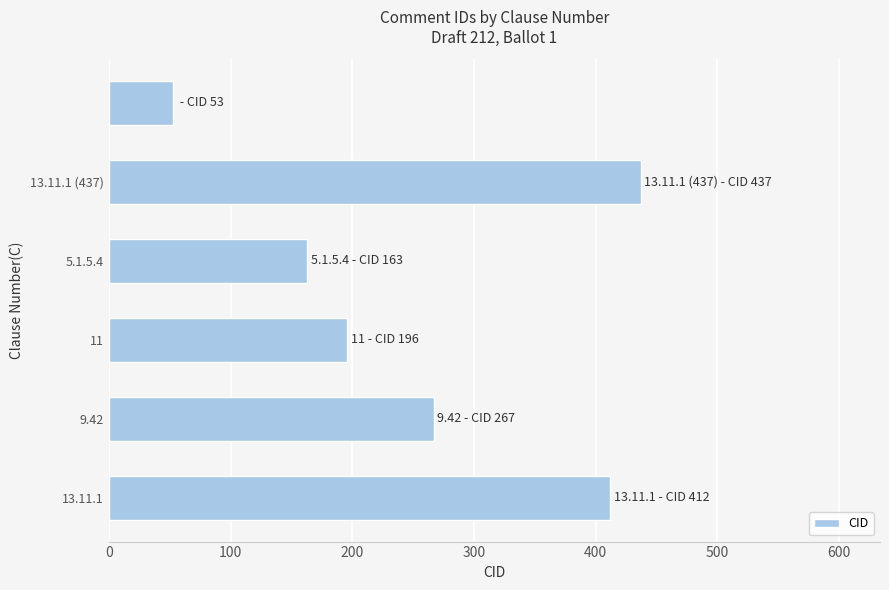

What is the difference between the maximum and minimum values?

384